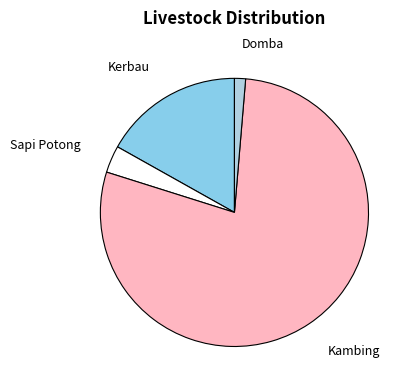

Does Kambing account for over 50% of the chart?

Yes